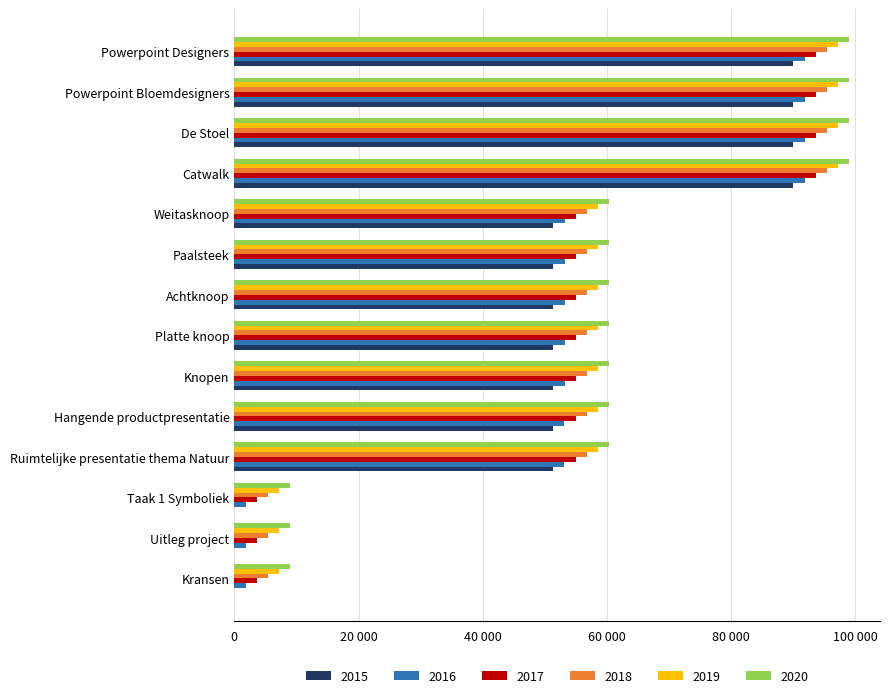

What is the label of the 2nd bar from the left?

Uitleg project